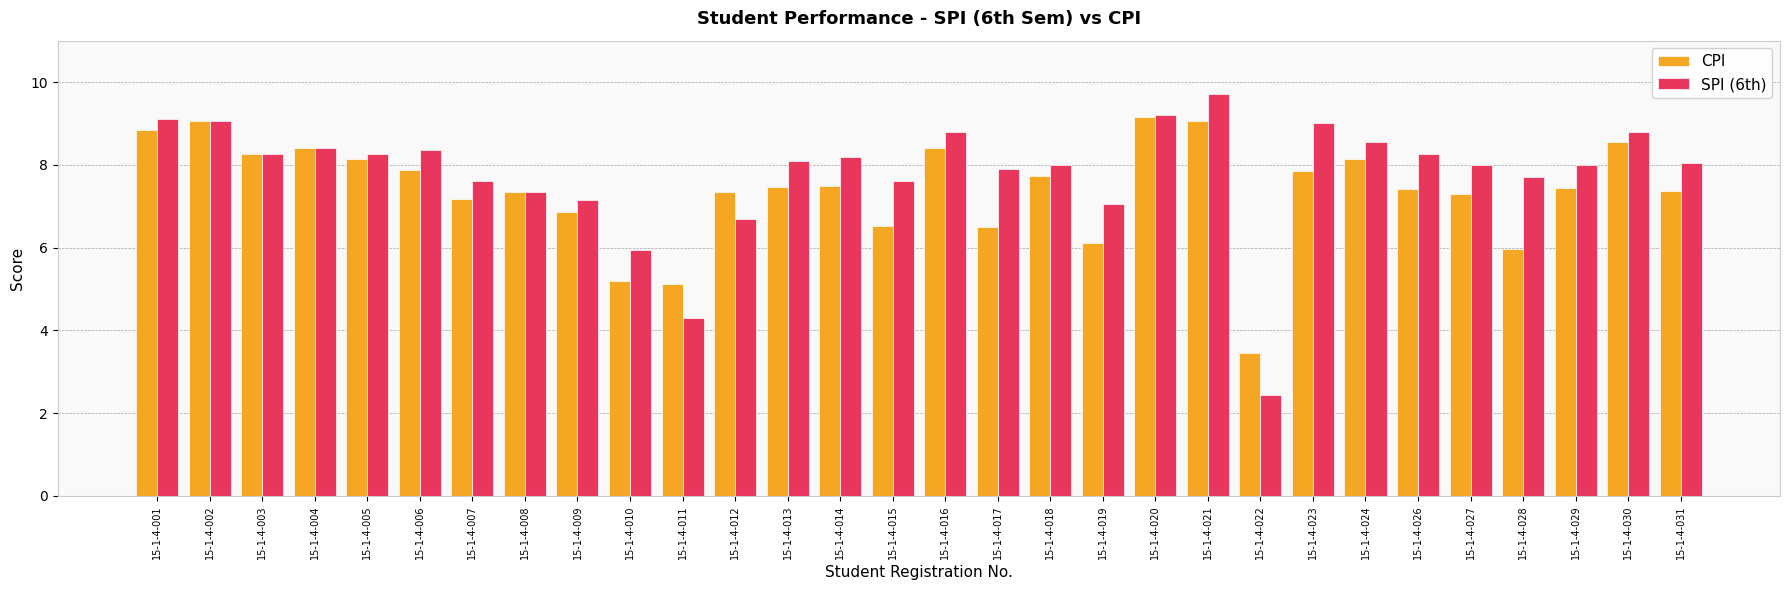

What is the sum of all CPI values?

221.5